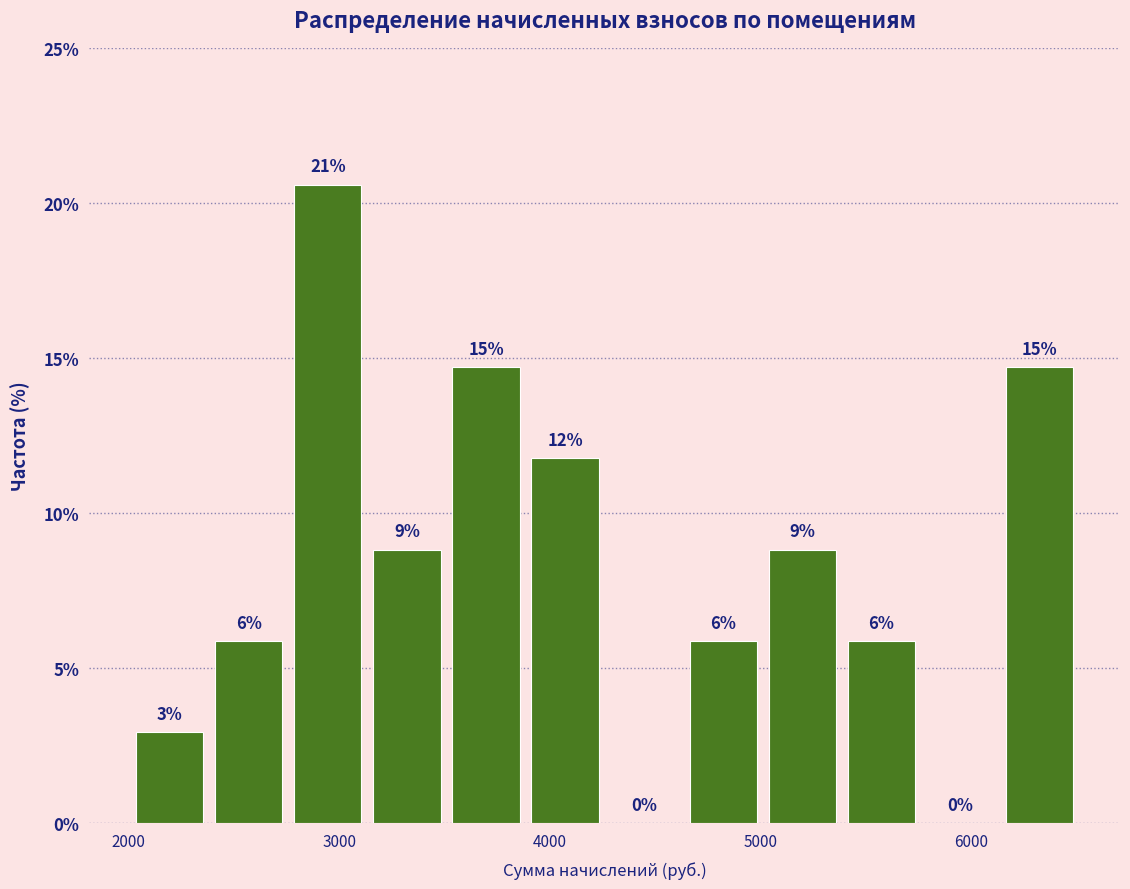

Read against the x-axis, roughly where is the centre of the tallest bar?

2900